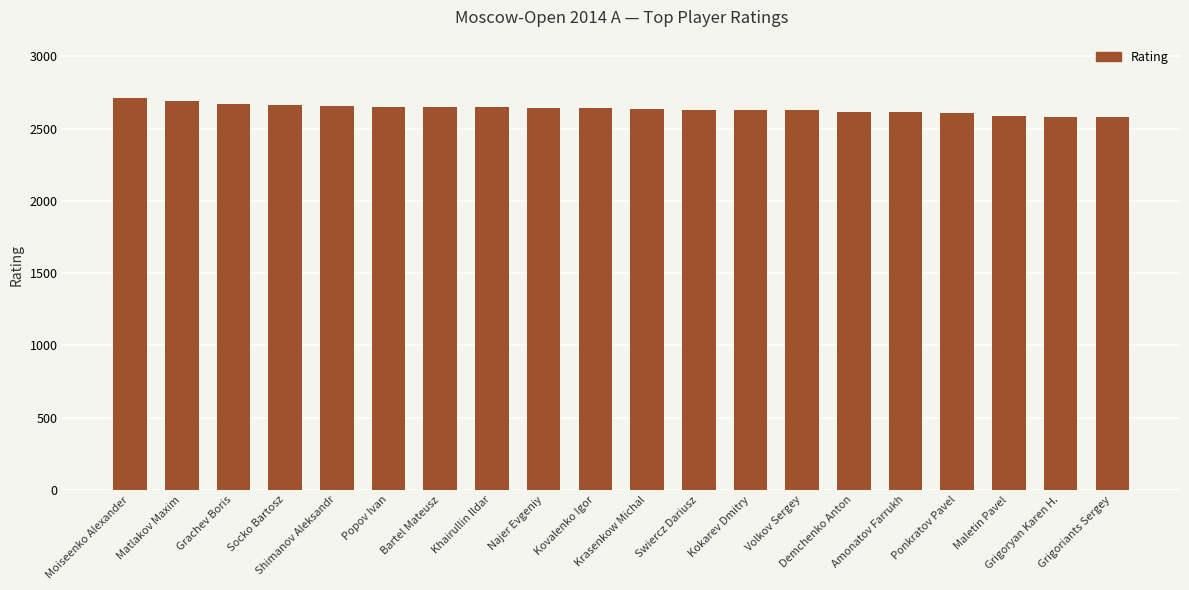

What is the difference between the second highest and minimum values?

109